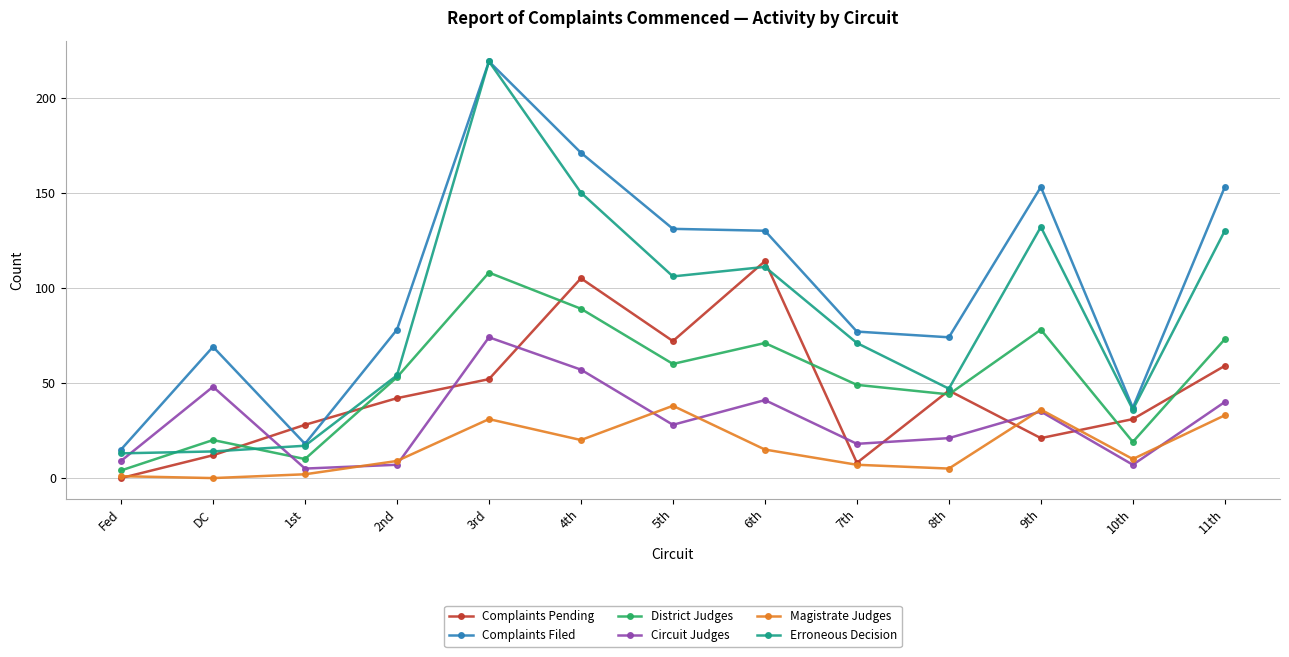

True or false: Circuit Judges and Complaints Filed cross at least once.

False